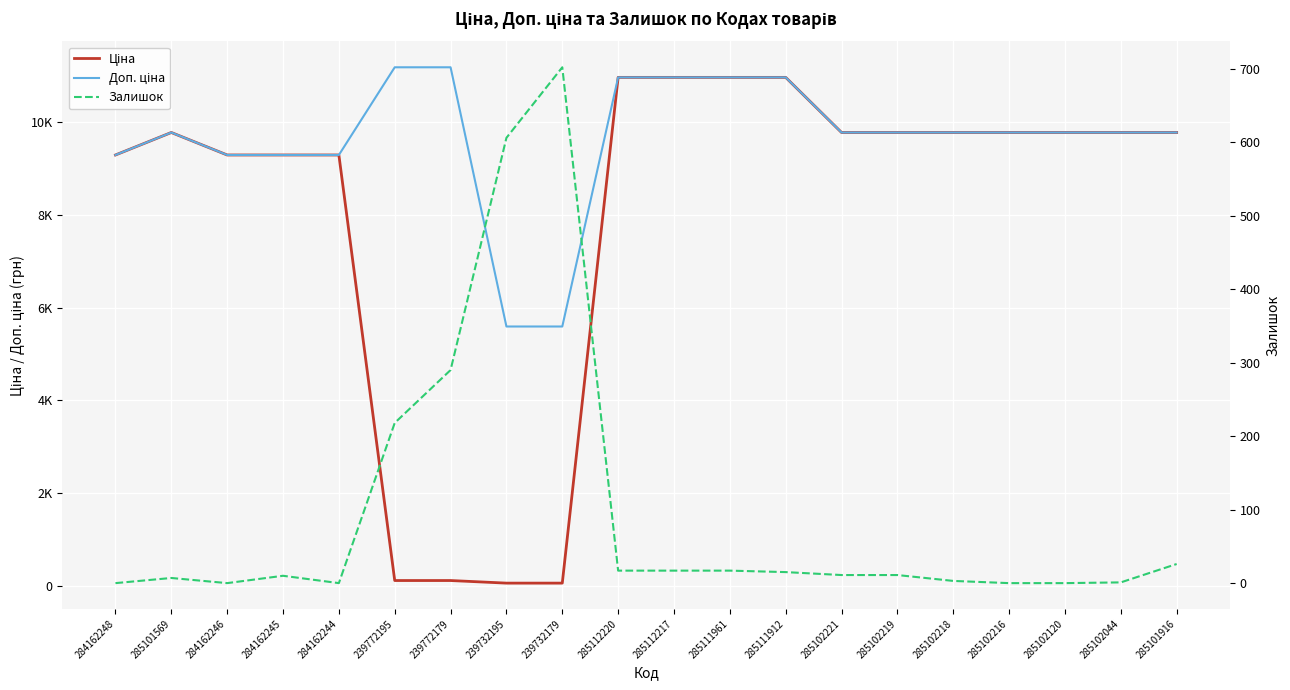

Is this an area chart (filled region under the line)?

No